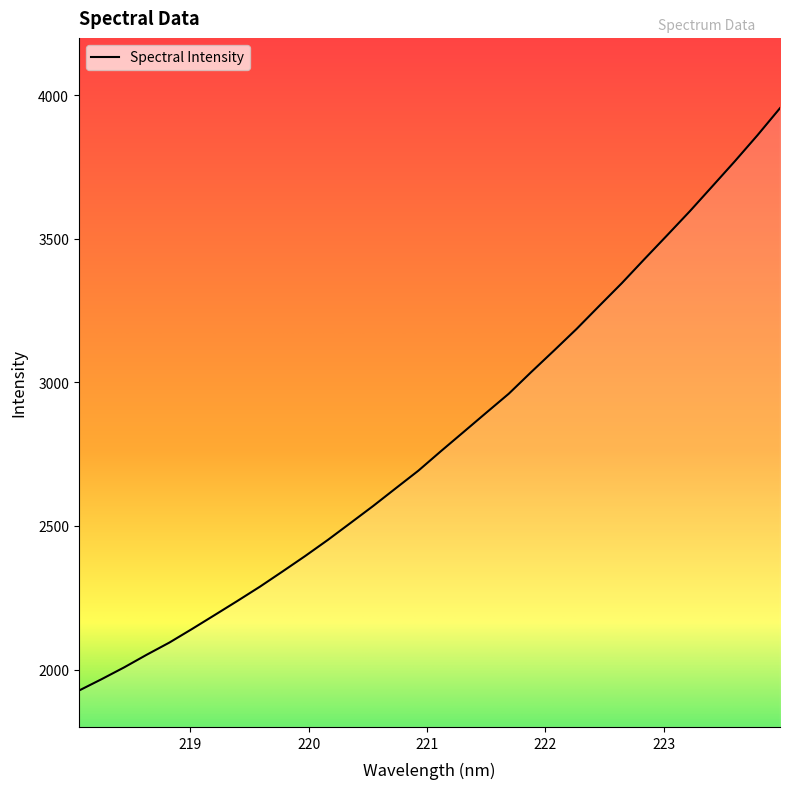

What is the greatest value displayed?

3955.2